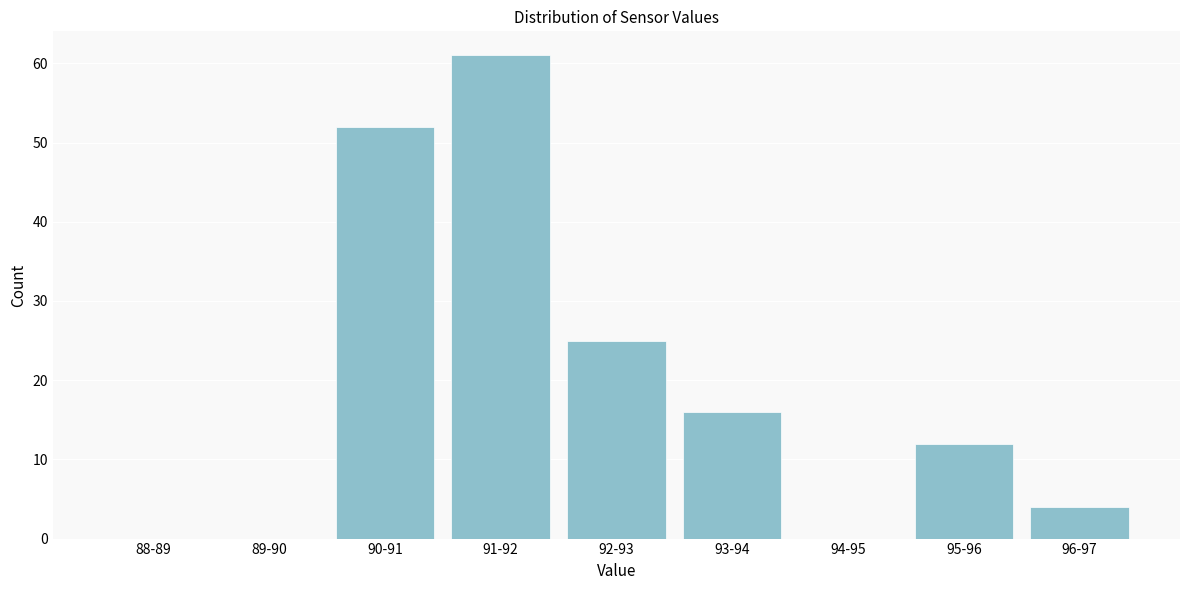

Reading left to right, transcribe all the data shown in this chart.

88-89=0	89-90=0	90-91=52	91-92=61	92-93=25	93-94=16	94-95=0	95-96=12	96-97=4